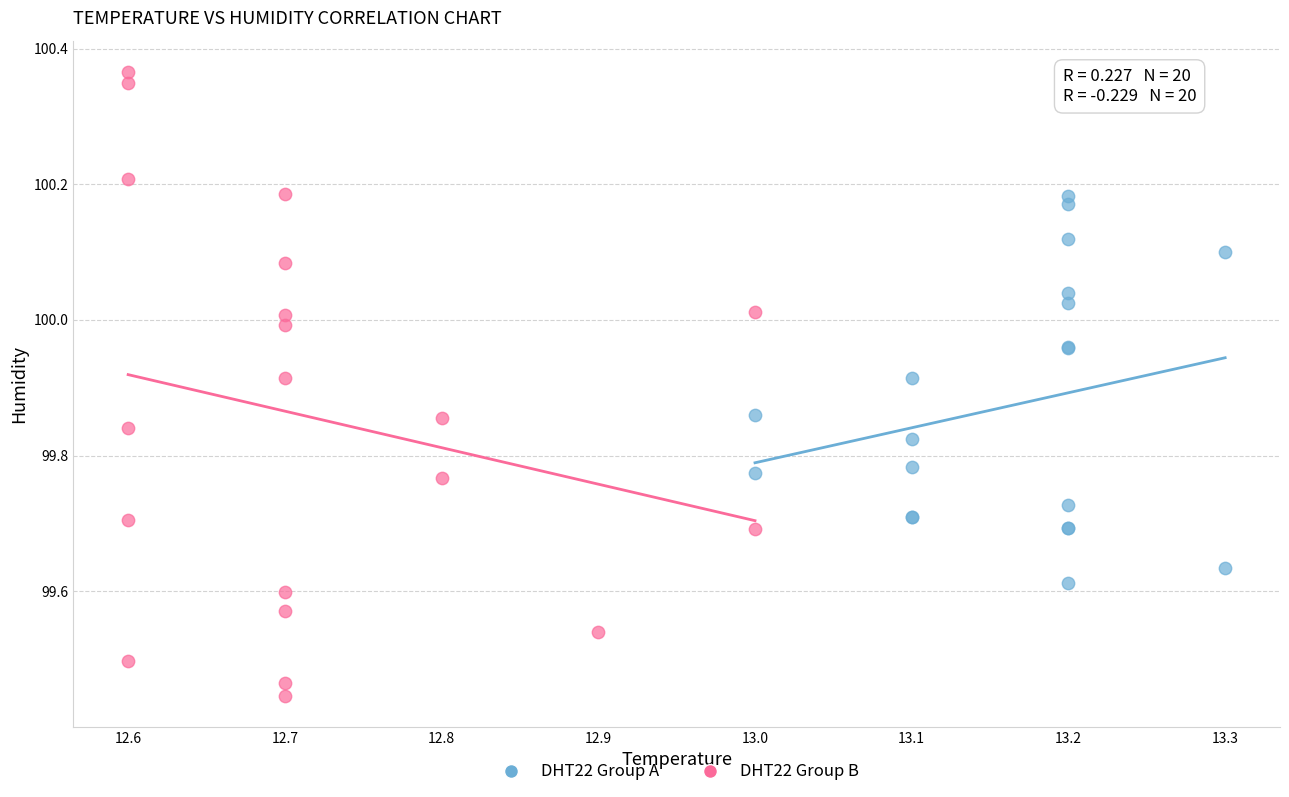

Which series has the largest Y range (max minus min)?

DHT22 Group B